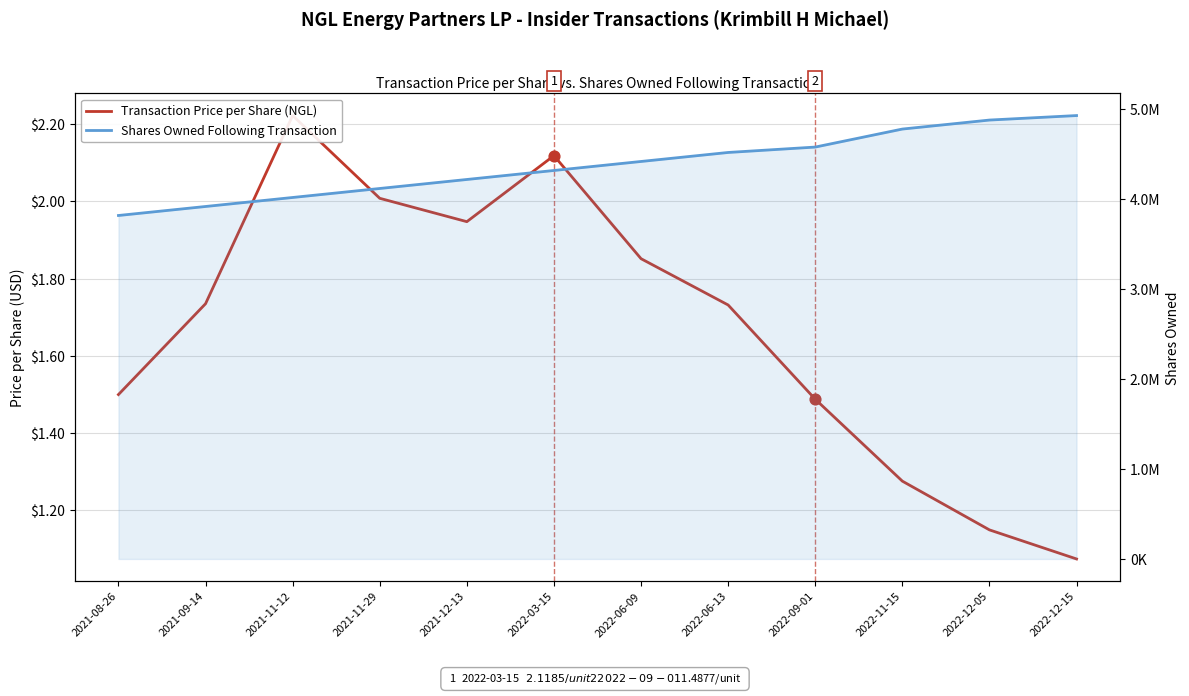

At which category is the sum across all series the highest?

2022-12-15